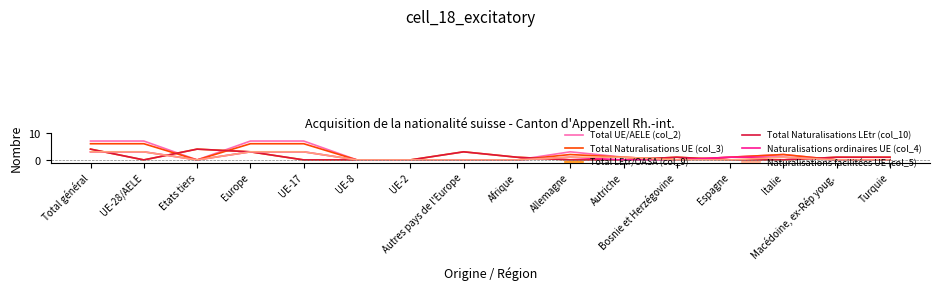

What is the label of the 15th point from the left?

Macédoine, ex-Rép youg.